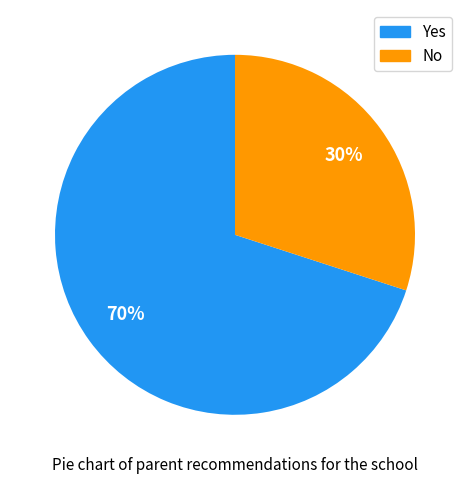

Combined, do No and Yes account for over 50%?

Yes